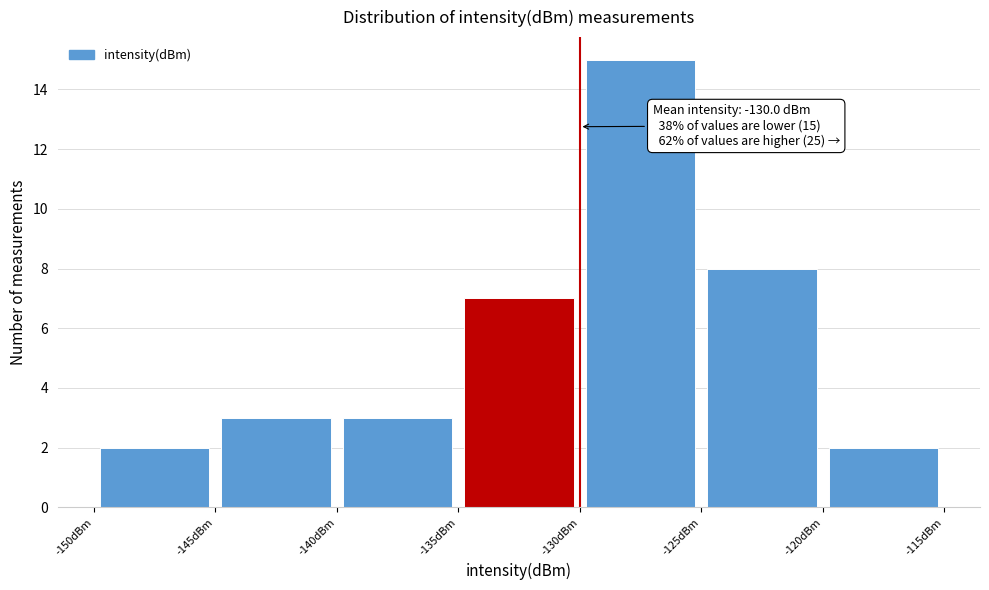

Over which range of the x-axis is the bar tallest?

-130 to -125